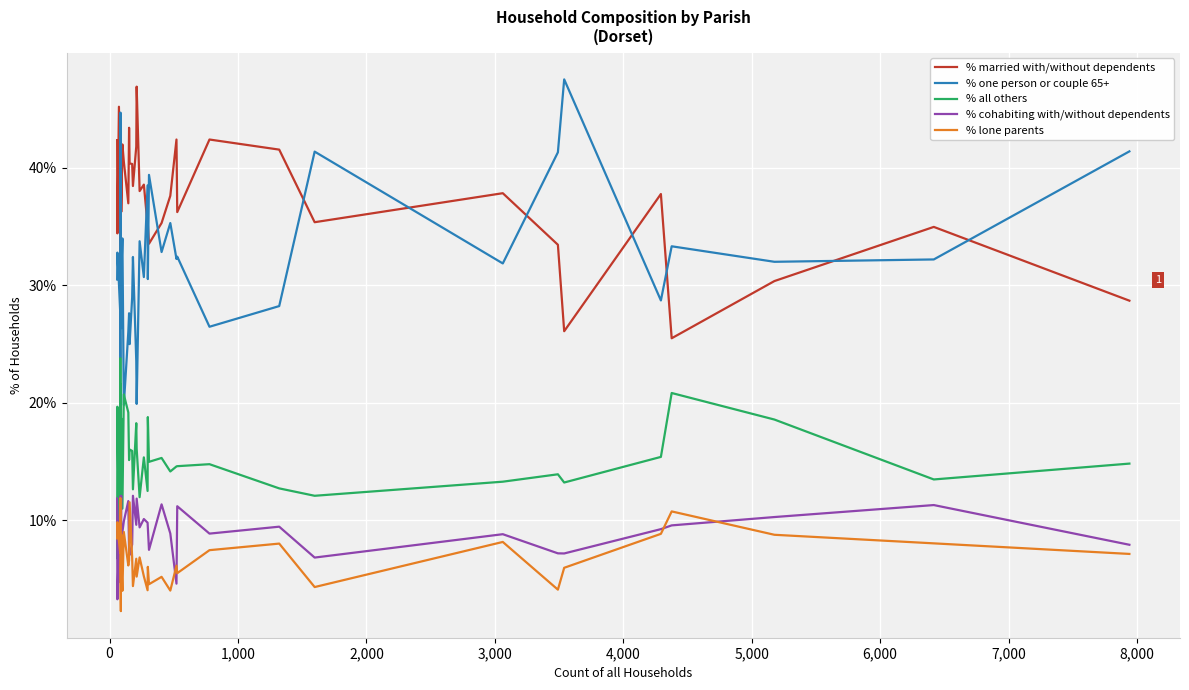

What is the difference between the highest and lowest values at 7,000?

33.0